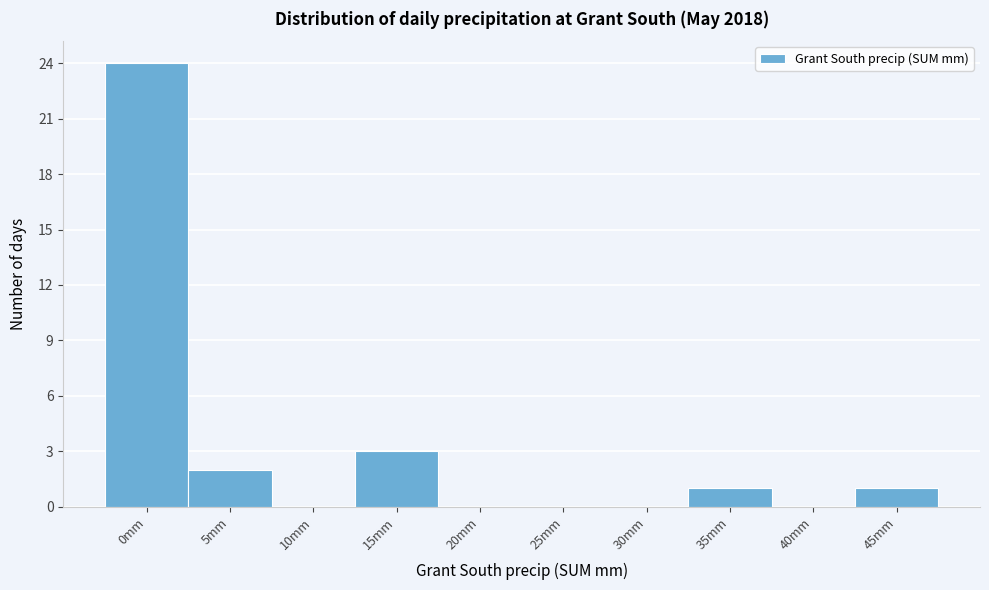

Reading left to right, what are all the values shown in this chart?

0mm=24	5mm=2	10mm=0	15mm=3	20mm=0	25mm=0	30mm=0	35mm=1	40mm=0	45mm=1